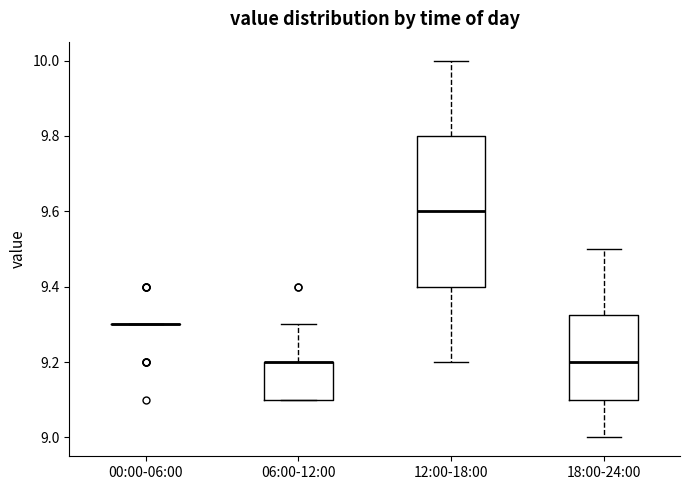

Comparing the boxes themselves (not the whiskers), which one is the tallest?

12:00-18:00